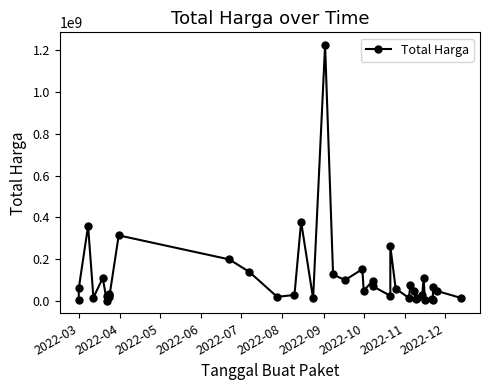

What is the greatest value displayed?

1224682000